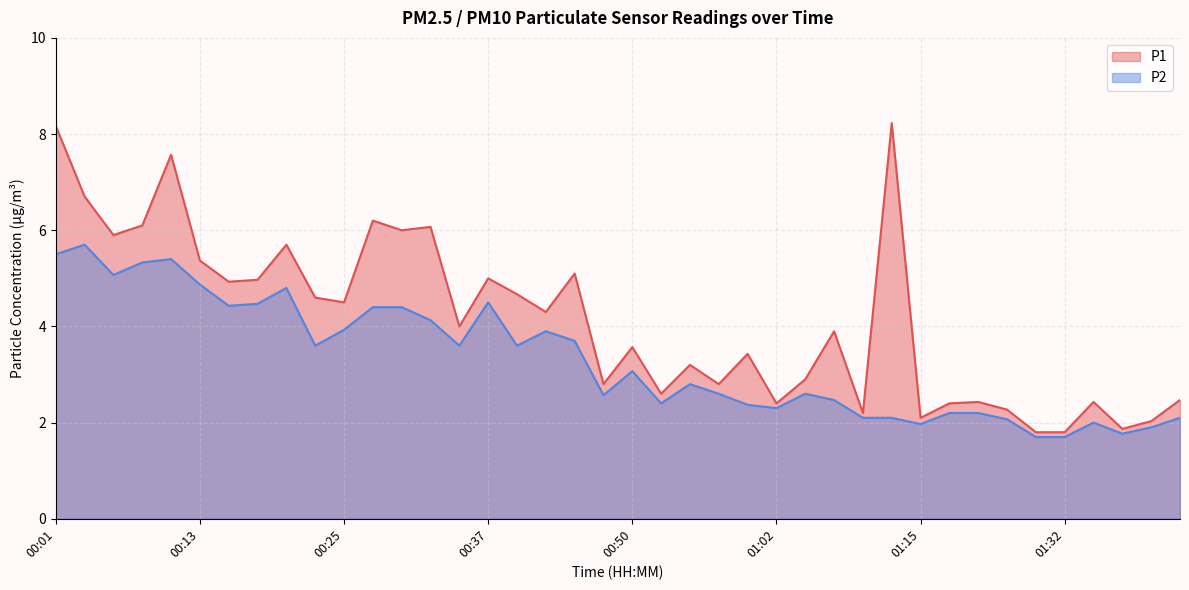

What is the difference between the maximum and minimum values in the P1 series?

6.4